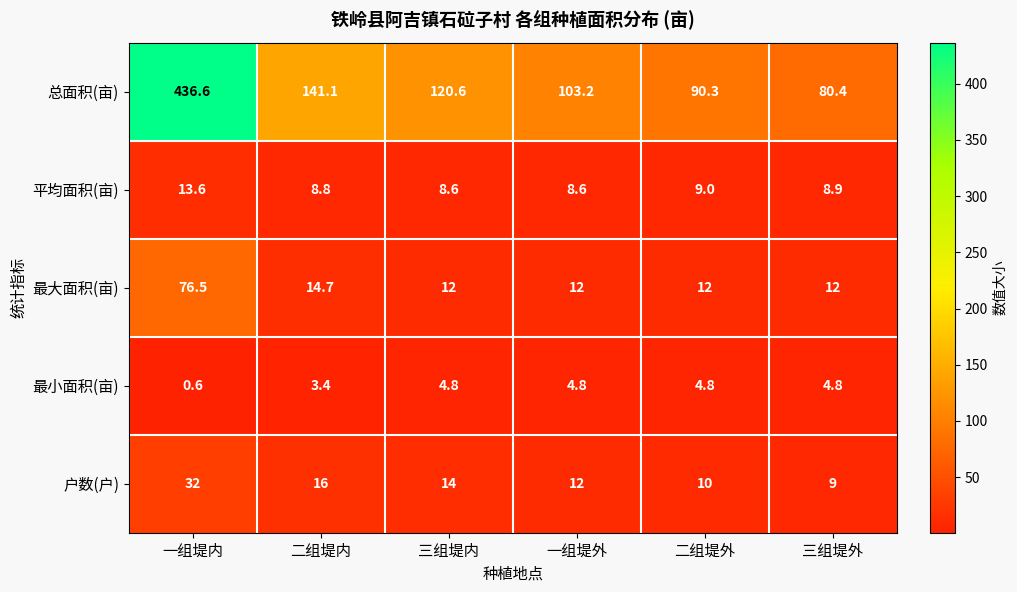

The 最小面积(亩) series shows 0.6 at 一组堤内. True or false?

True